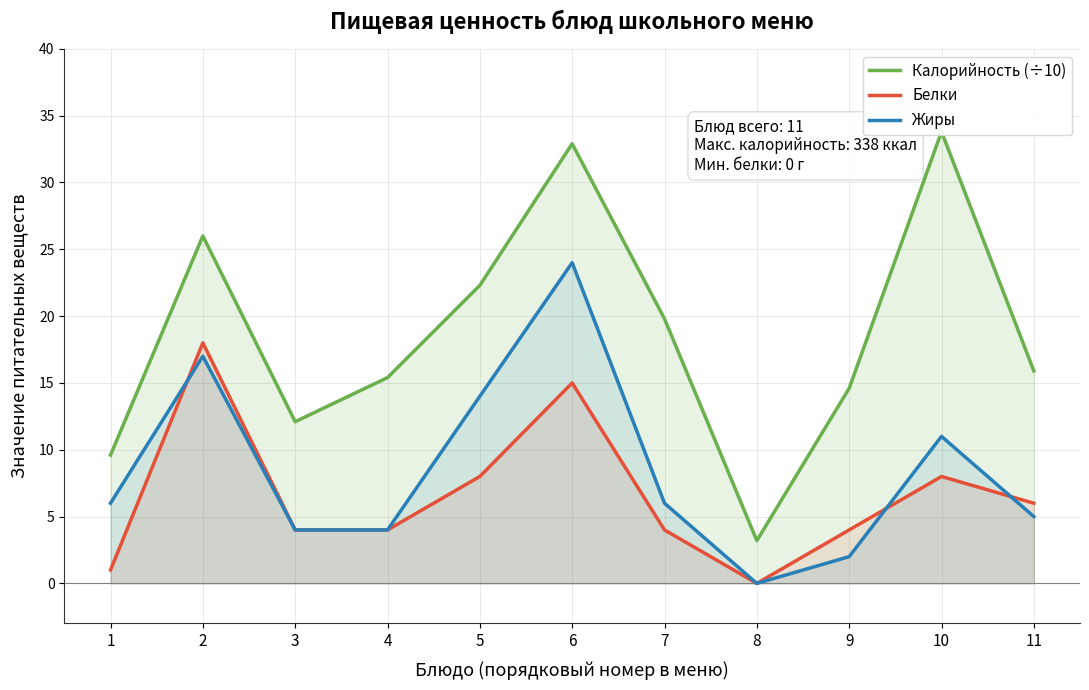

Reading left to right, what are all the values shown in this chart?

Калорийность (÷10): 1=9.6	2=26.0	3=12.1	4=15.4	5=22.3	6=32.9	7=19.8	8=3.2	9=14.6	10=33.8	11=15.9
Белки: 1=1.0	2=18.0	3=4.0	4=4.0	5=8.0	6=15.0	7=4.0	8=0.0	9=4.0	10=8.0	11=6.0
Жиры: 1=6.0	2=17.0	3=4.0	4=4.0	5=14.0	6=24.0	7=6.0	8=0.0	9=2.0	10=11.0	11=5.0